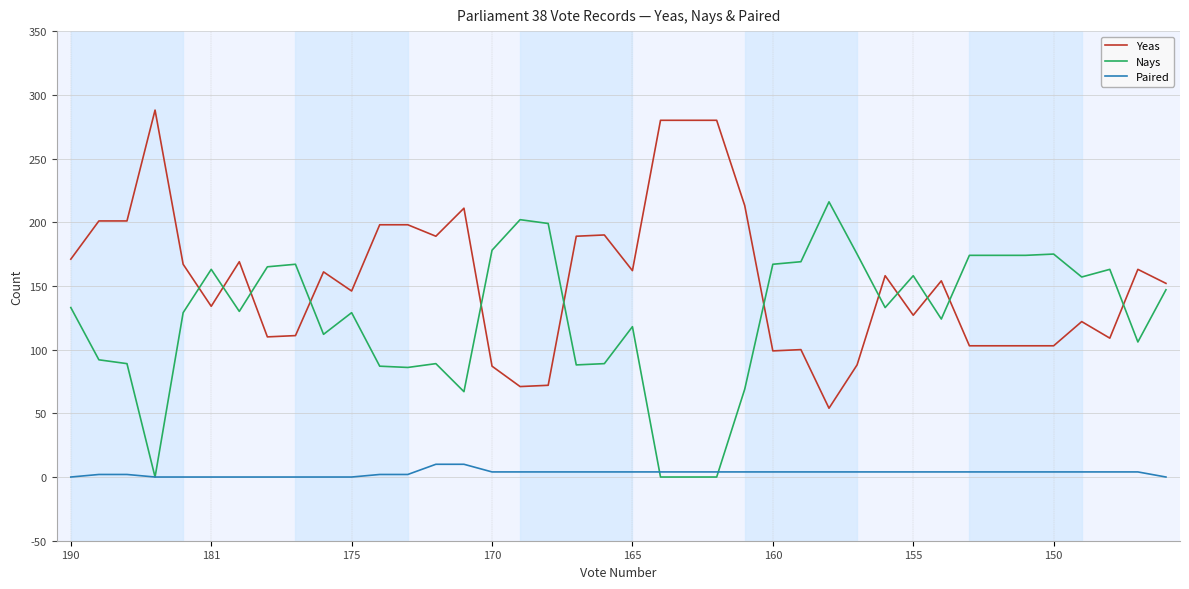

What is the highest value of the Yeas series?

288